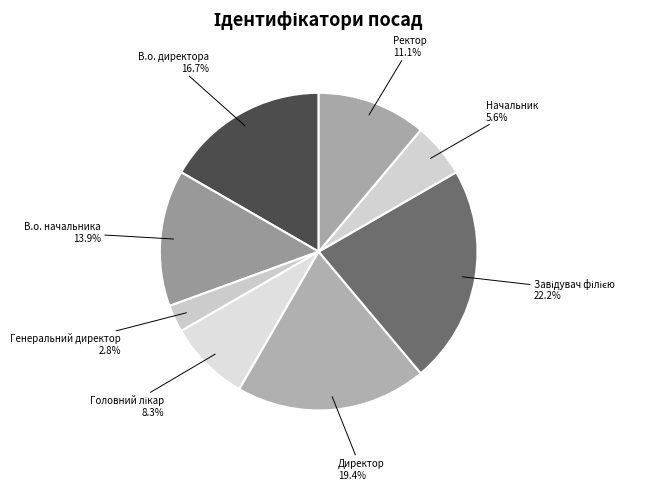

Count the number of slices in the pie.

8